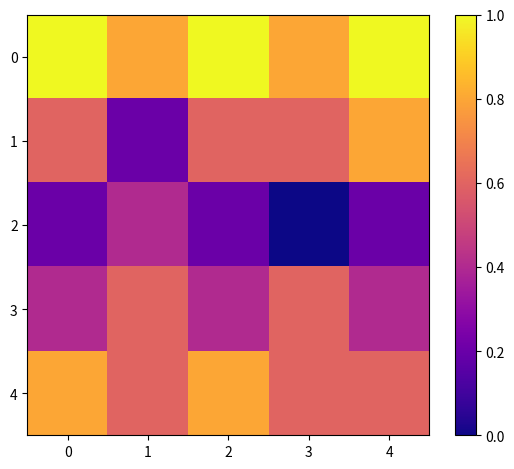

Reading left to right, list all the values displayed in this chart.

0: 0=1.0	1=0.8	2=1.0	3=0.8	4=1.0
1: 0=0.6	1=0.2	2=0.6	3=0.6	4=0.8
2: 0=0.2	1=0.4	2=0.2	3=0.0	4=0.2
3: 0=0.4	1=0.6	2=0.4	3=0.6	4=0.4
4: 0=0.8	1=0.6	2=0.8	3=0.6	4=0.6